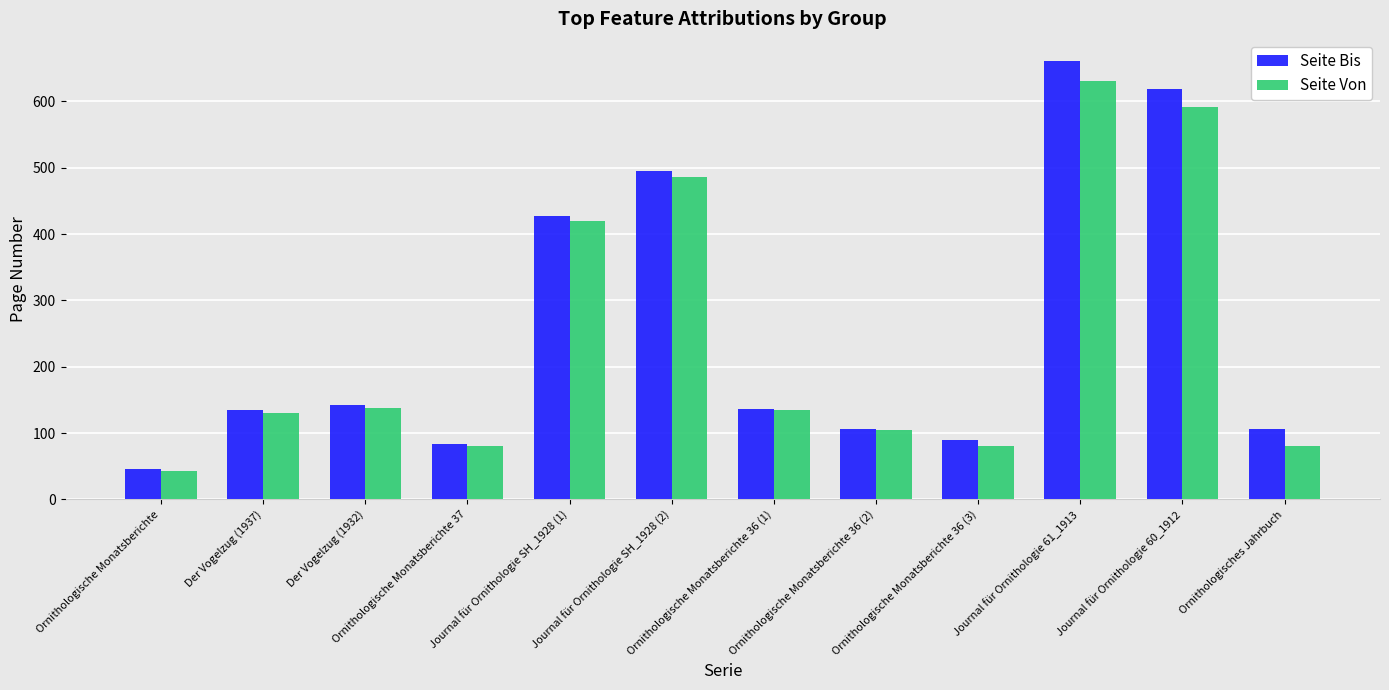

What is the difference between the highest and lowest values at Ornithologische Monatsberichte 36 (2)?

1